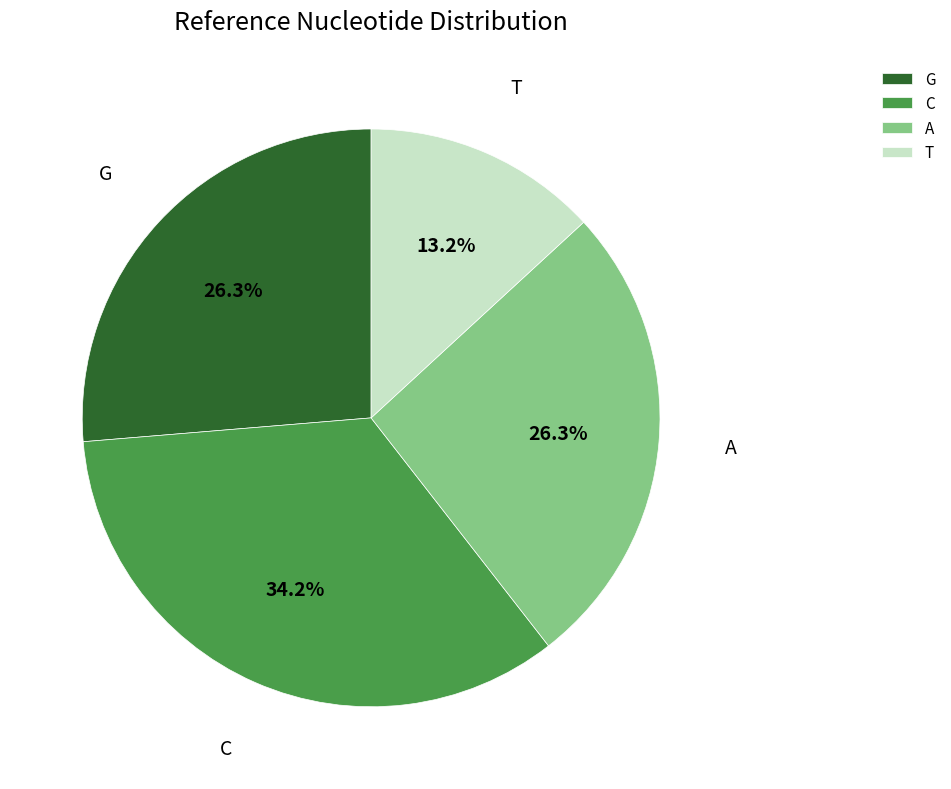

To the nearest percent, what percentage of the pie is T?

13%